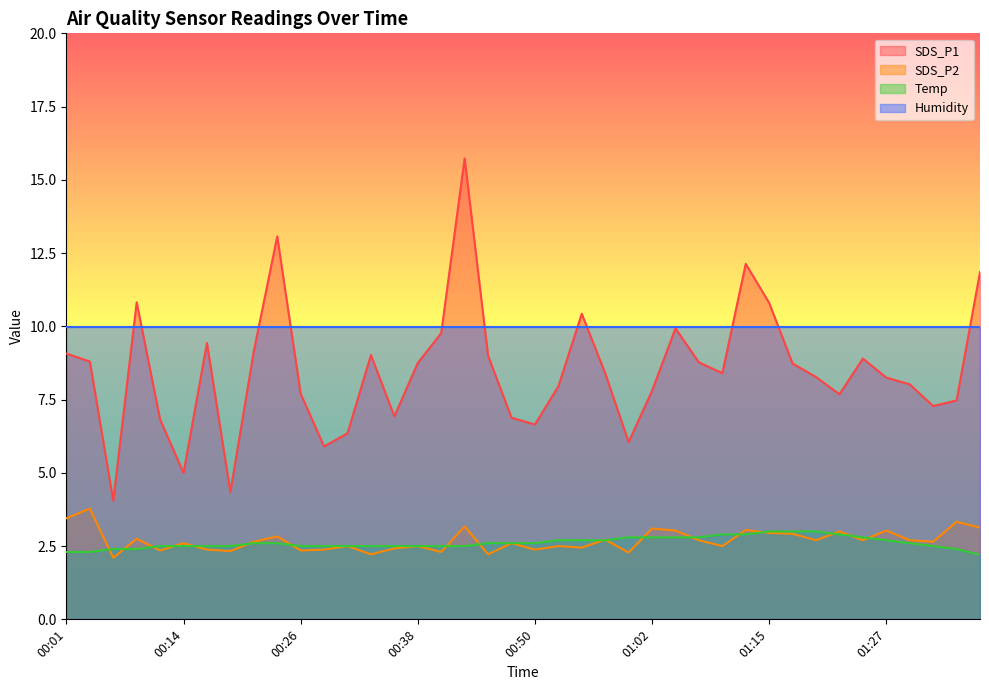

Is the value of SDS_P2 at 00:06 greater than the value of Temp at 00:55?

No